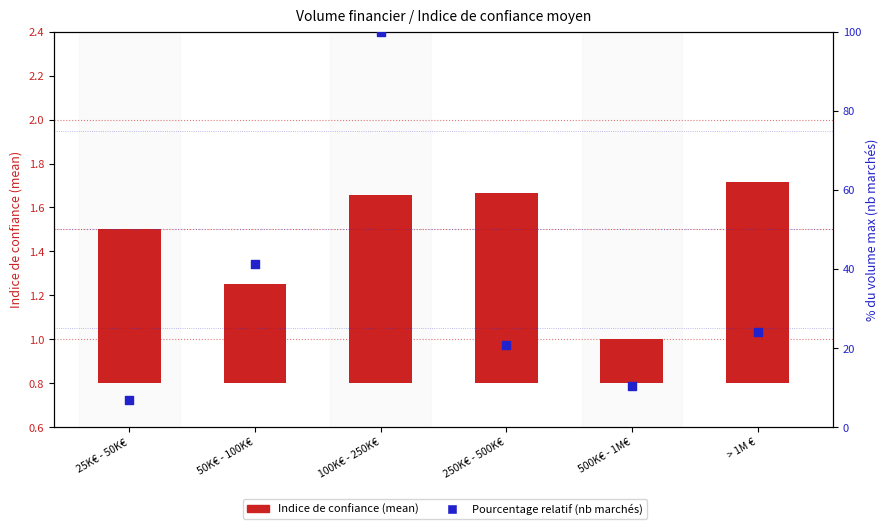

What is the change in value from 500K€ - 1M€ to > 1M €?

+13.8